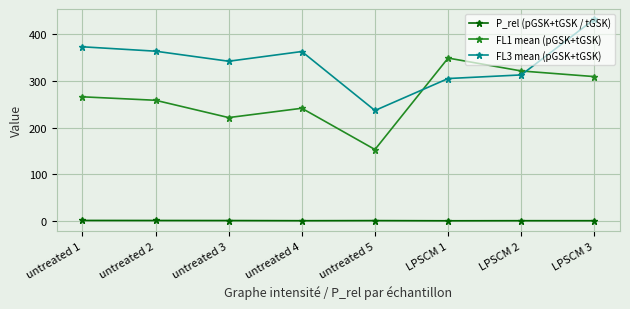

How many lines are shown in the chart?

3